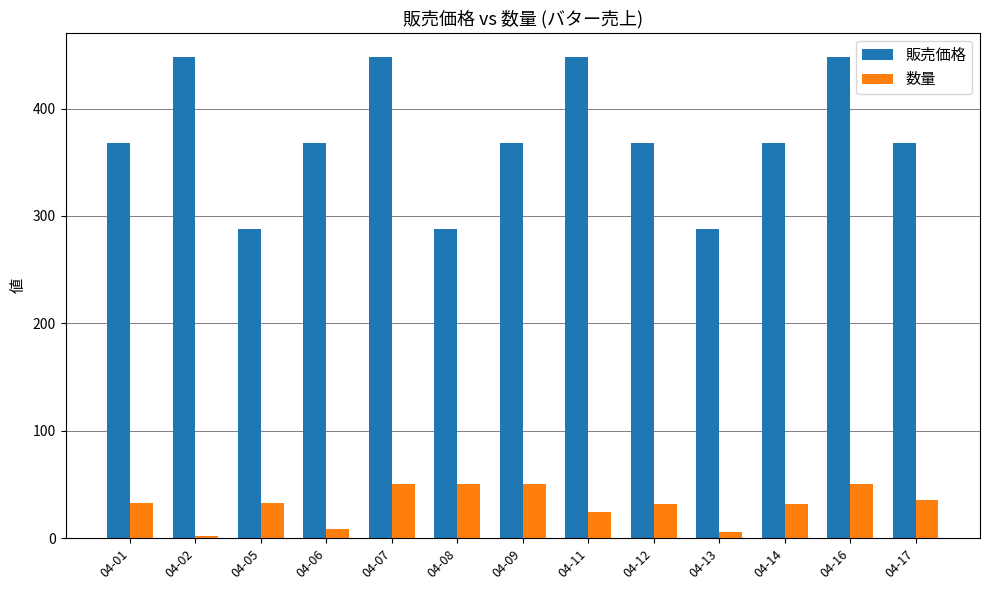

What is the maximum value shown in the chart?

448